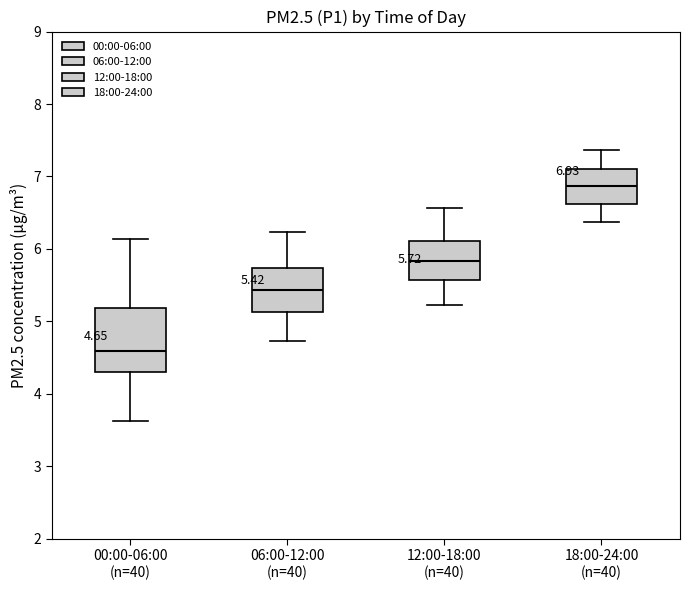

Which box has the highest median line?

18:00-24:00 (n=40)